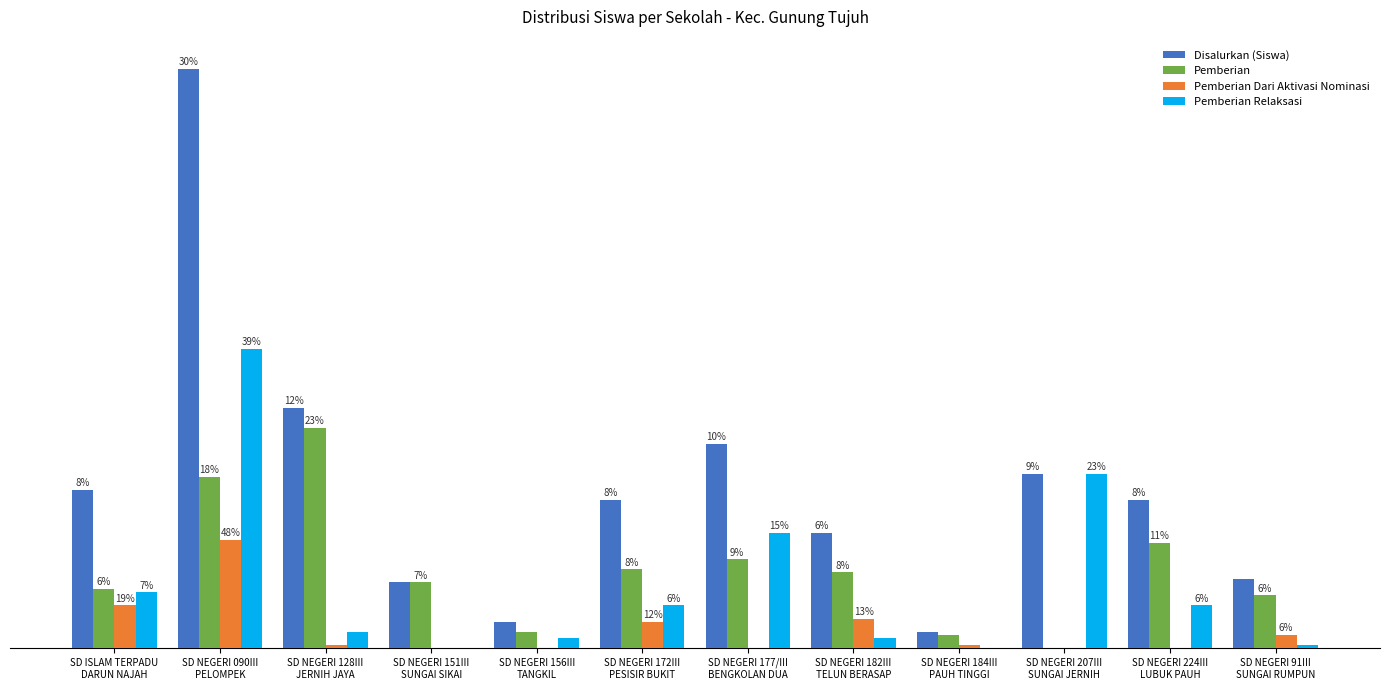

Reading left to right, what are all the values shown in this chart?

Disalurkan (Siswa): SD ISLAM TERPADU
DARUN NAJAH=48	SD NEGERI 090III
PELOMPEK=176	SD NEGERI 128III
JERNIH JAYA=73	SD NEGERI 151III
SUNGAI SIKAI=20	SD NEGERI 156III
TANGKIL=8	SD NEGERI 172III
PESISIR BUKIT=45	SD NEGERI 177/III
BENGKOLAN DUA=62	SD NEGERI 182III
TELUN BERASAP=35	SD NEGERI 184III
PAUH TINGGI=5	SD NEGERI 207III
SUNGAI JERNIH=53	SD NEGERI 224III
LUBUK PAUH=45	SD NEGERI 91III
SUNGAI RUMPUN=21
Pemberian: SD ISLAM TERPADU
DARUN NAJAH=18	SD NEGERI 090III
PELOMPEK=52	SD NEGERI 128III
JERNIH JAYA=67	SD NEGERI 151III
SUNGAI SIKAI=20	SD NEGERI 156III
TANGKIL=5	SD NEGERI 172III
PESISIR BUKIT=24	SD NEGERI 177/III
BENGKOLAN DUA=27	SD NEGERI 182III
TELUN BERASAP=23	SD NEGERI 184III
PAUH TINGGI=4	SD NEGERI 207III
SUNGAI JERNIH=0	SD NEGERI 224III
LUBUK PAUH=32	SD NEGERI 91III
SUNGAI RUMPUN=16
Pemberian Dari Aktivasi Nominasi: SD ISLAM TERPADU
DARUN NAJAH=13	SD NEGERI 090III
PELOMPEK=33	SD NEGERI 128III
JERNIH JAYA=1	SD NEGERI 151III
SUNGAI SIKAI=0	SD NEGERI 156III
TANGKIL=0	SD NEGERI 172III
PESISIR BUKIT=8	SD NEGERI 177/III
BENGKOLAN DUA=0	SD NEGERI 182III
TELUN BERASAP=9	SD NEGERI 184III
PAUH TINGGI=1	SD NEGERI 207III
SUNGAI JERNIH=0	SD NEGERI 224III
LUBUK PAUH=0	SD NEGERI 91III
SUNGAI RUMPUN=4
Pemberian Relaksasi: SD ISLAM TERPADU
DARUN NAJAH=17	SD NEGERI 090III
PELOMPEK=91	SD NEGERI 128III
JERNIH JAYA=5	SD NEGERI 151III
SUNGAI SIKAI=0	SD NEGERI 156III
TANGKIL=3	SD NEGERI 172III
PESISIR BUKIT=13	SD NEGERI 177/III
BENGKOLAN DUA=35	SD NEGERI 182III
TELUN BERASAP=3	SD NEGERI 184III
PAUH TINGGI=0	SD NEGERI 207III
SUNGAI JERNIH=53	SD NEGERI 224III
LUBUK PAUH=13	SD NEGERI 91III
SUNGAI RUMPUN=1